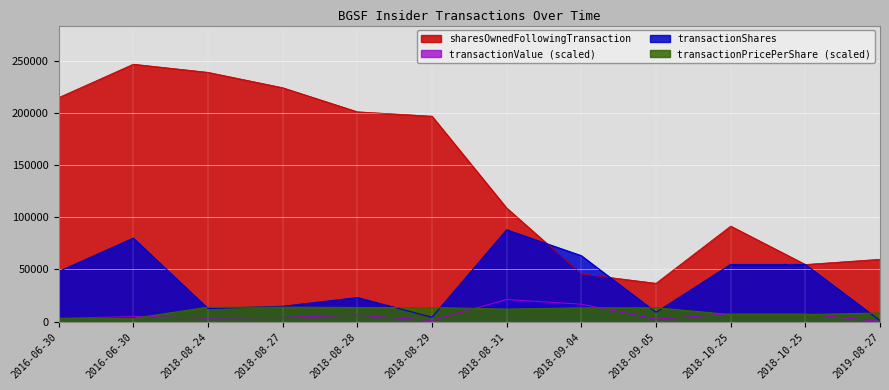

How many lines are shown in the chart?

4